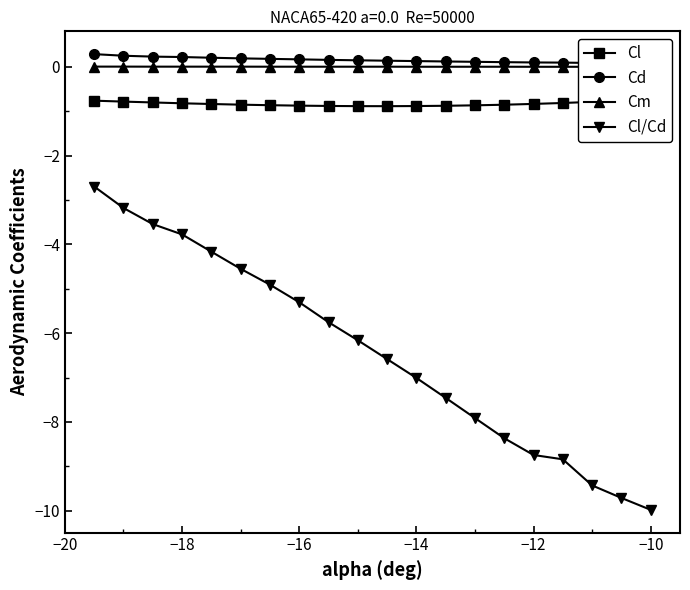

True or false: Cl/Cd has more than 2 interior local peaks.

False